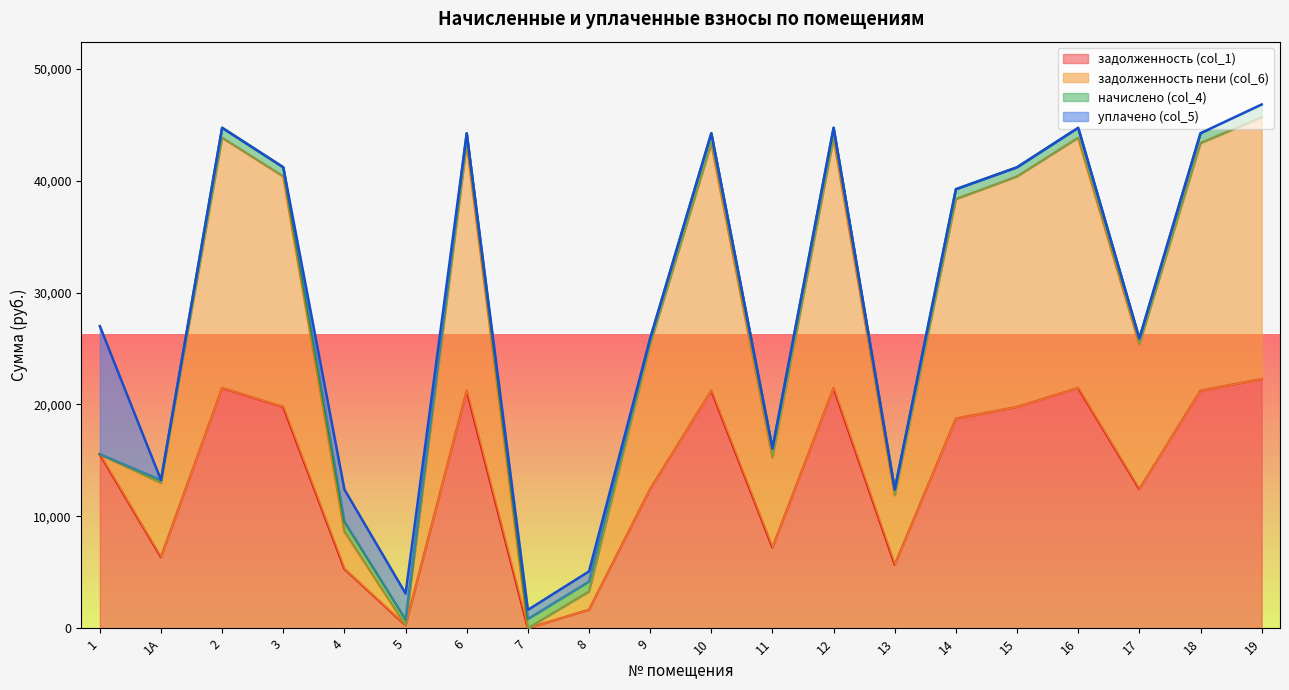

At which label does задолженность пени (col_6) first exceed 39232?

2